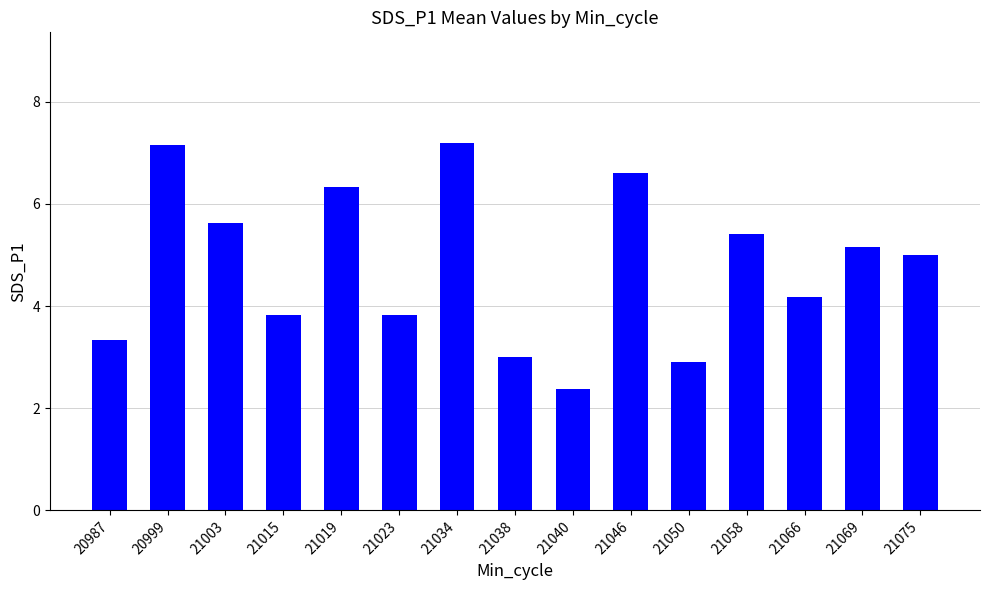

The value at 21069 is 1.2. True or false?

False